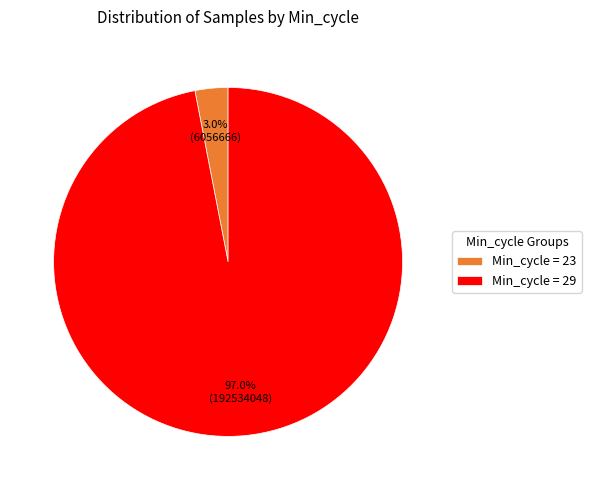

Which has a higher value, Min_cycle = 29 or Min_cycle = 23?

Min_cycle = 29